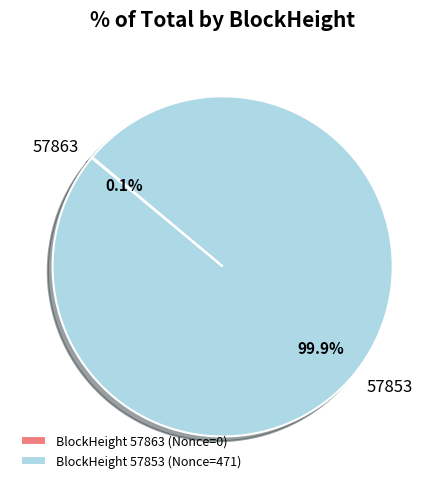

Does any single category account for the majority?

Yes